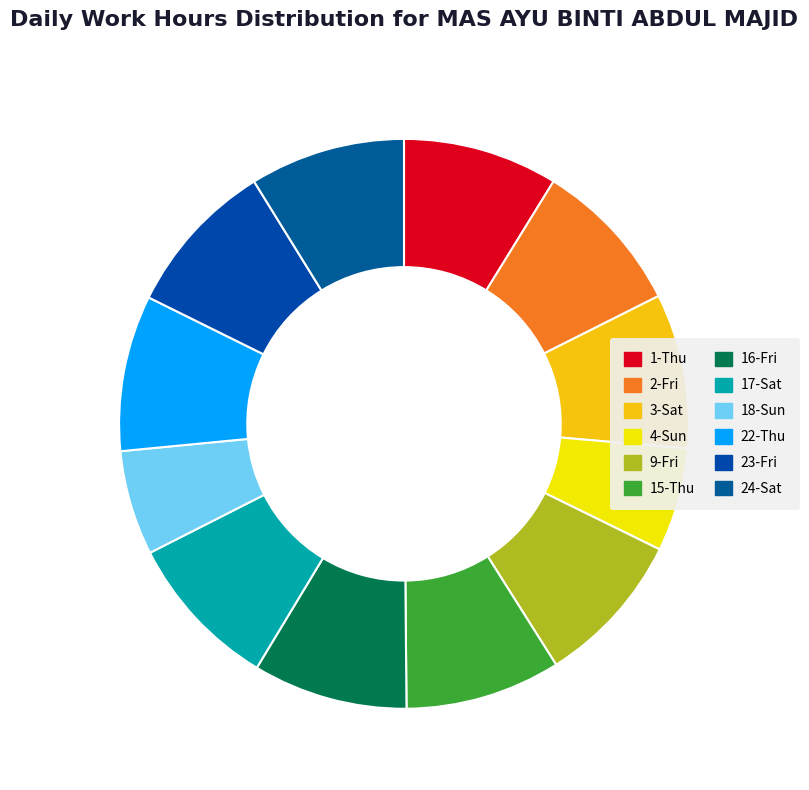

Which category has the biggest portion of the pie?

17-Sat